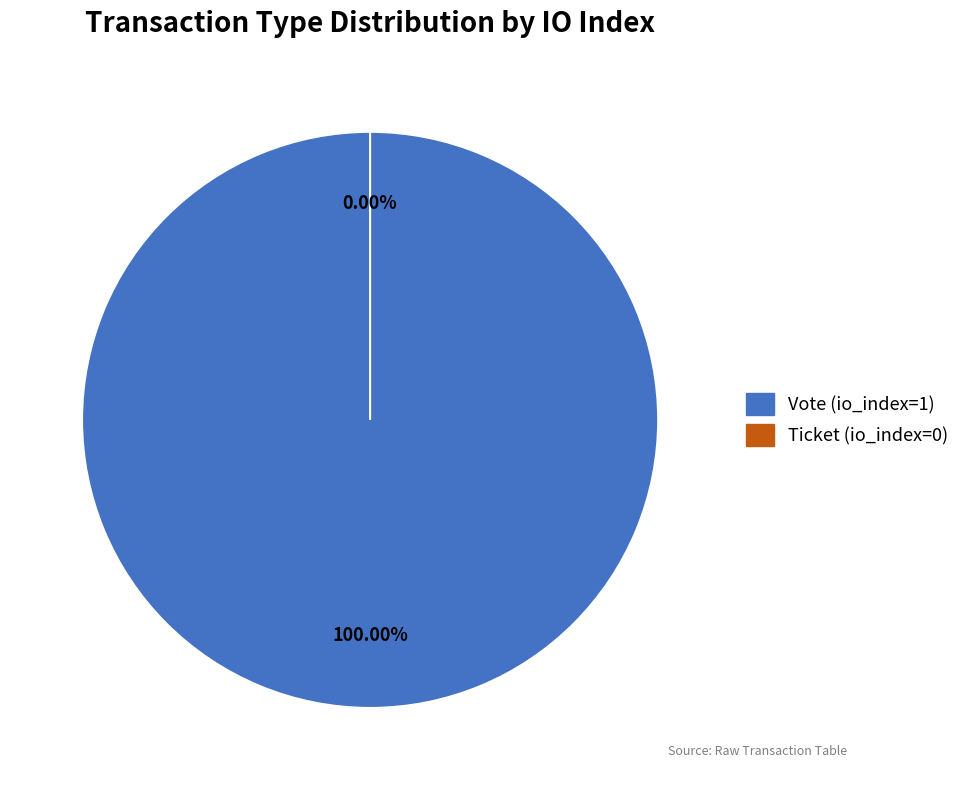

The Ticket (io_index=0) slice represents 12% of the pie. True or false?

False